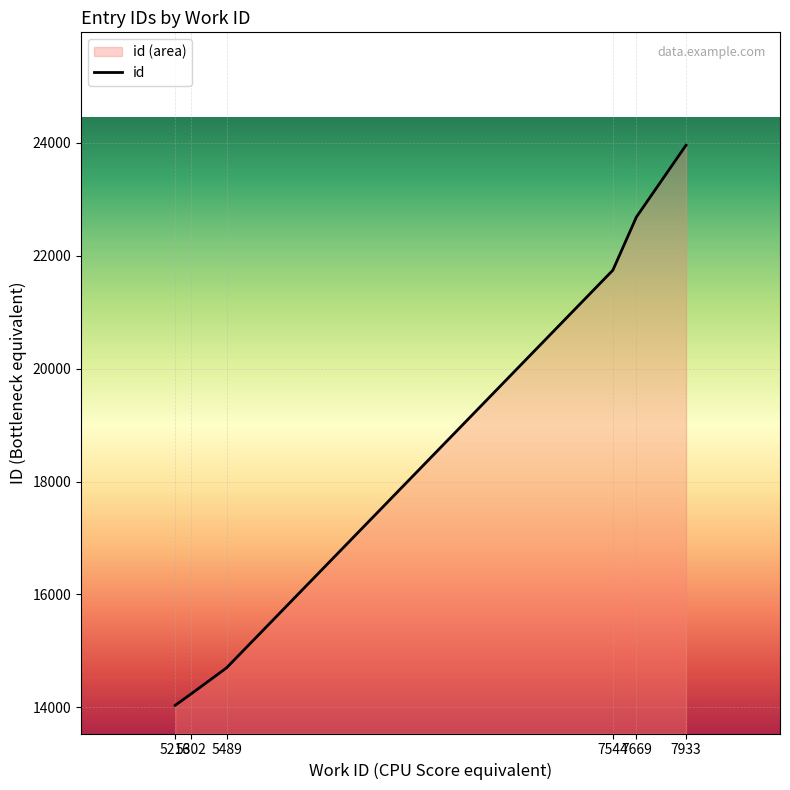

What value does the data have at 7544?

21745.0